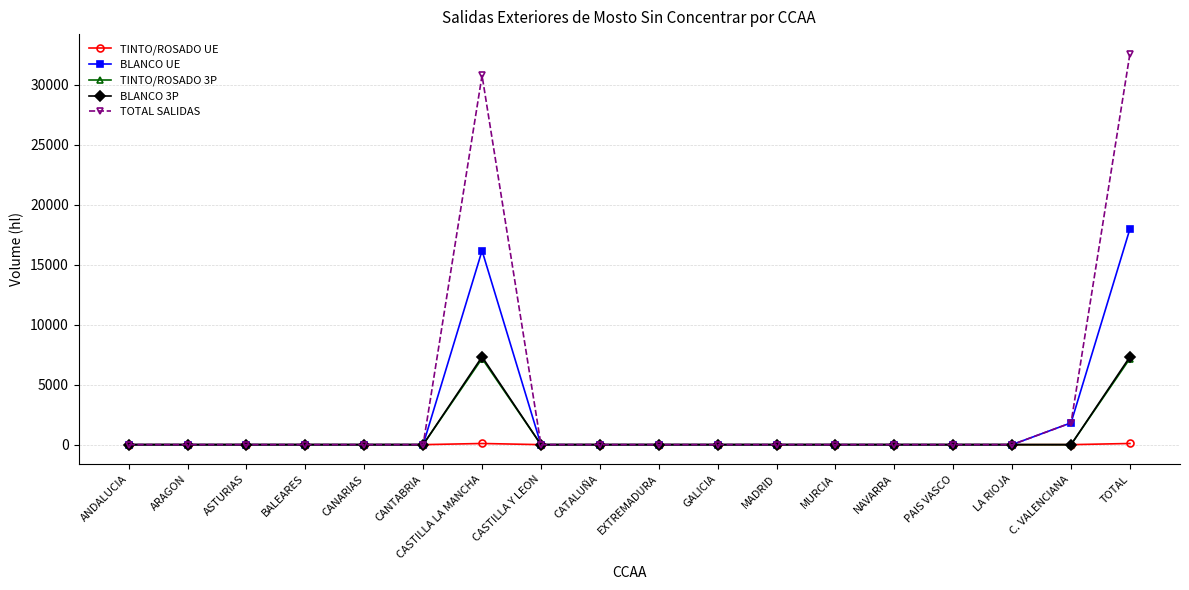

The TINTO/ROSADO UE series shows 0 at CASTILLA Y LEON. True or false?

True